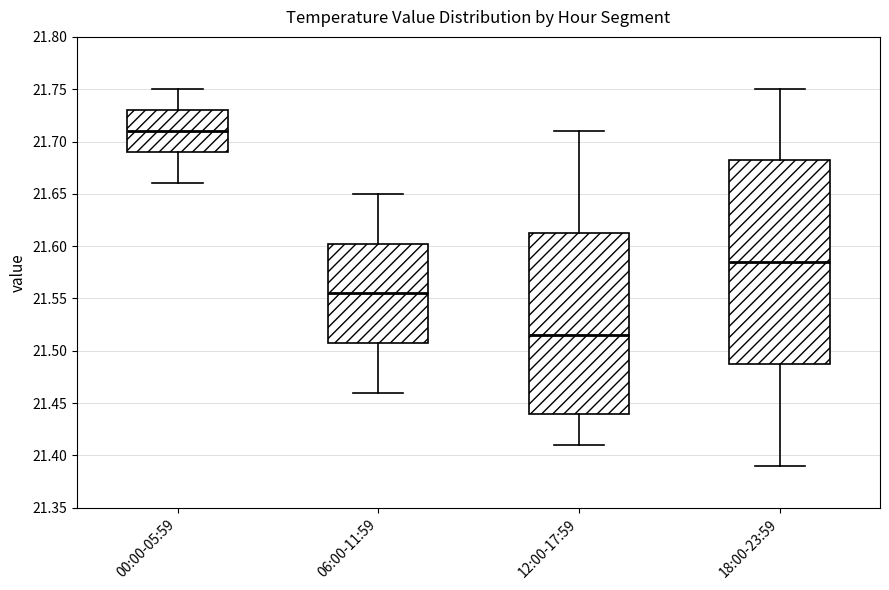

Where does the upper whisker of the box for 06:00-11:59 end on the y-axis? The values are not printed on the chart, so give them approximately, as read against the axis.

21.650